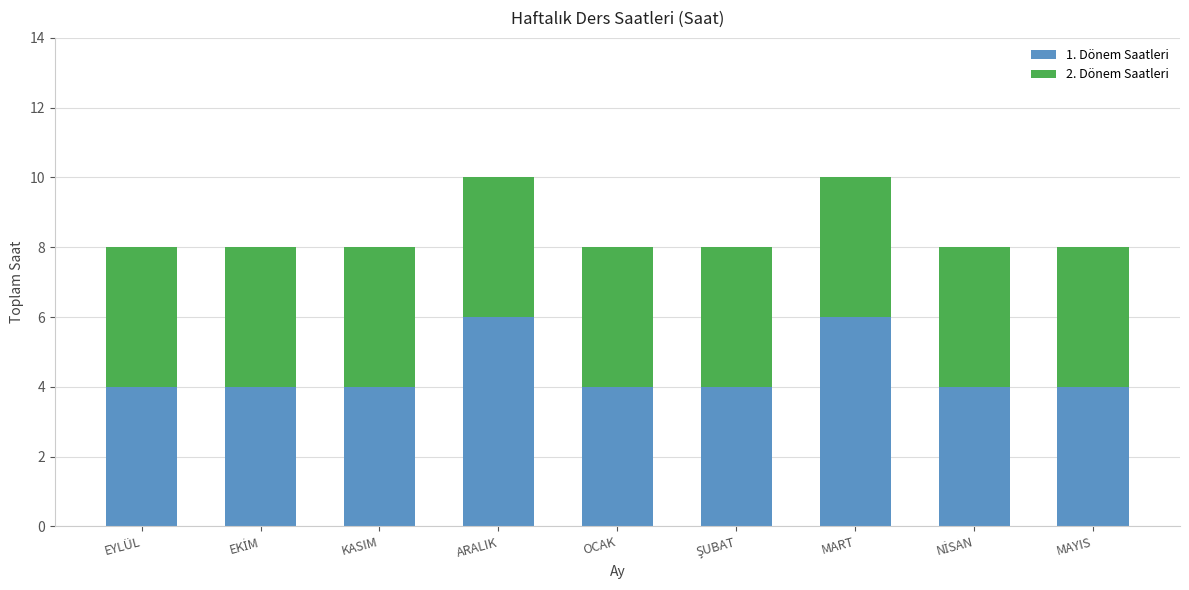

Reading left to right, list the values for the 1. Dönem Saatleri series.

4	4	4	6	4	4	6	4	4